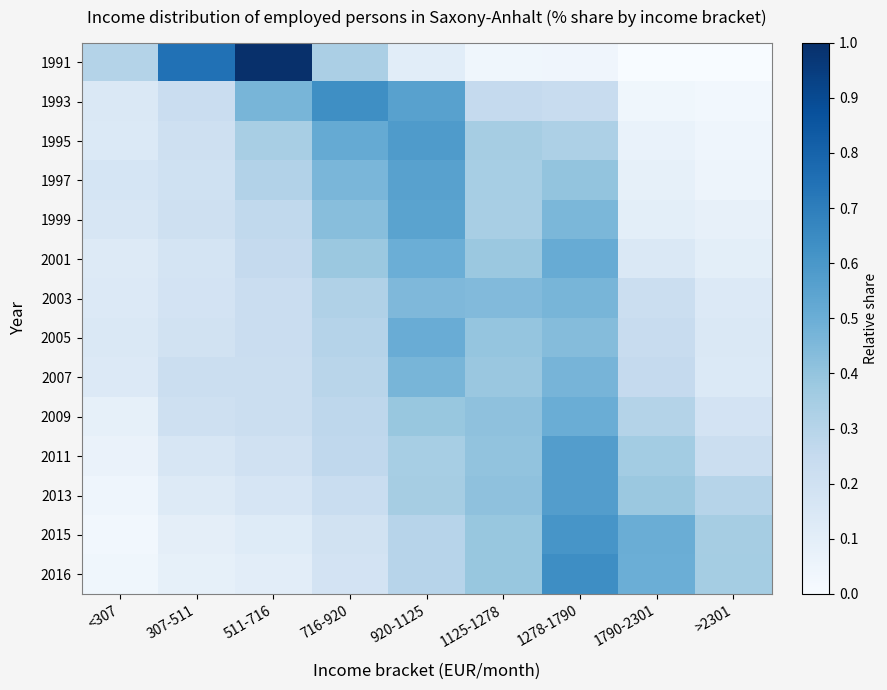

What is the spread (max minus min) of values at 920-1125?

0.5